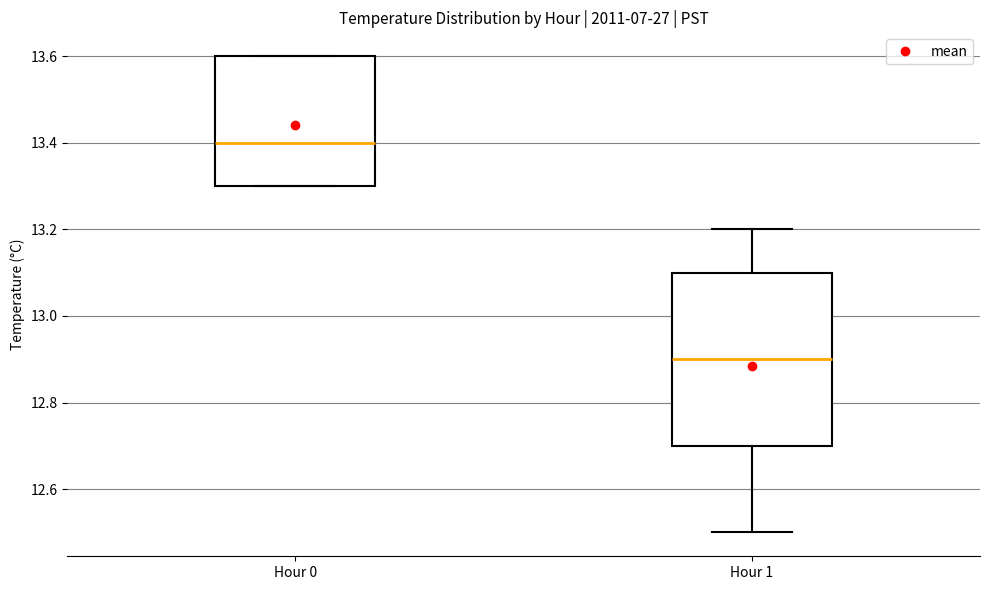

Where does the median line of the box for Hour 0 sit on the y-axis? The values are not printed on the chart, so give them approximately, as read against the axis.

13.4